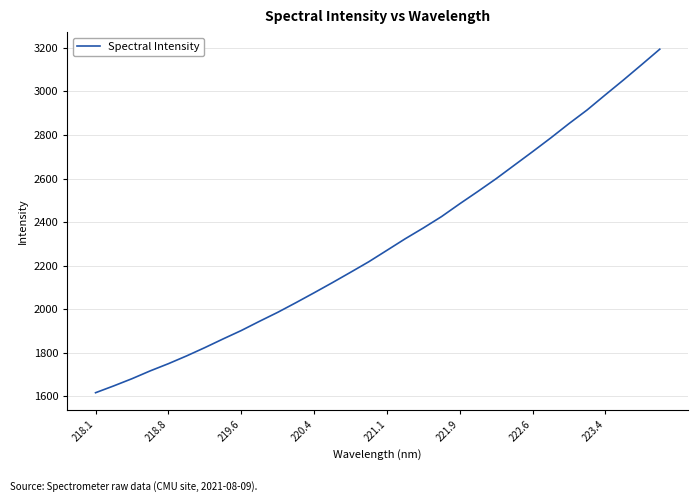

What is the greatest value displayed?

3193.6